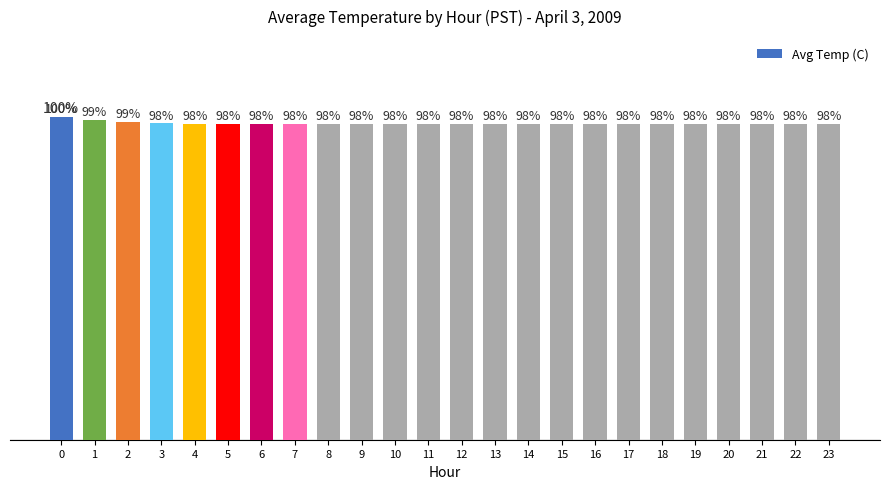

Does the chart contain any negative values?

No